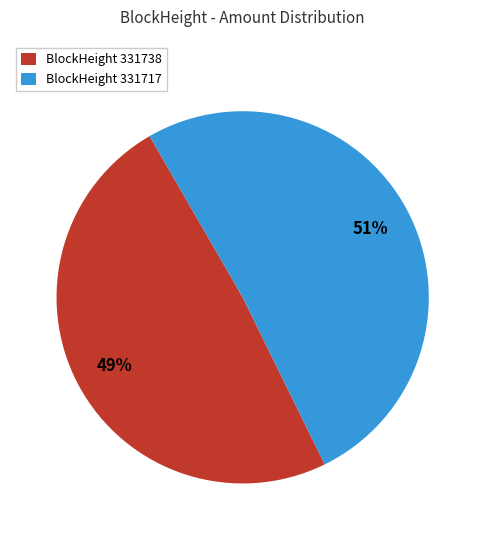

Which has a higher value, BlockHeight 331717 or BlockHeight 331738?

BlockHeight 331717